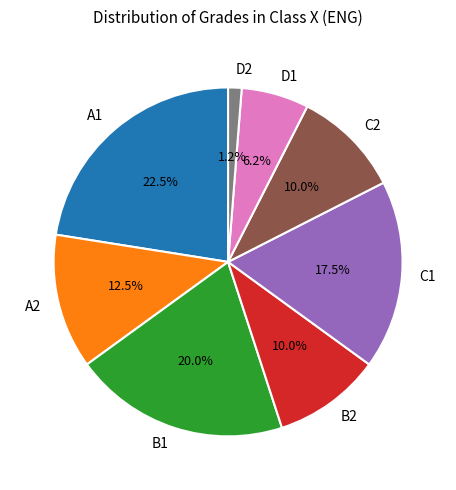

What is the ratio of the value at C1 to the value at A2?

1.4